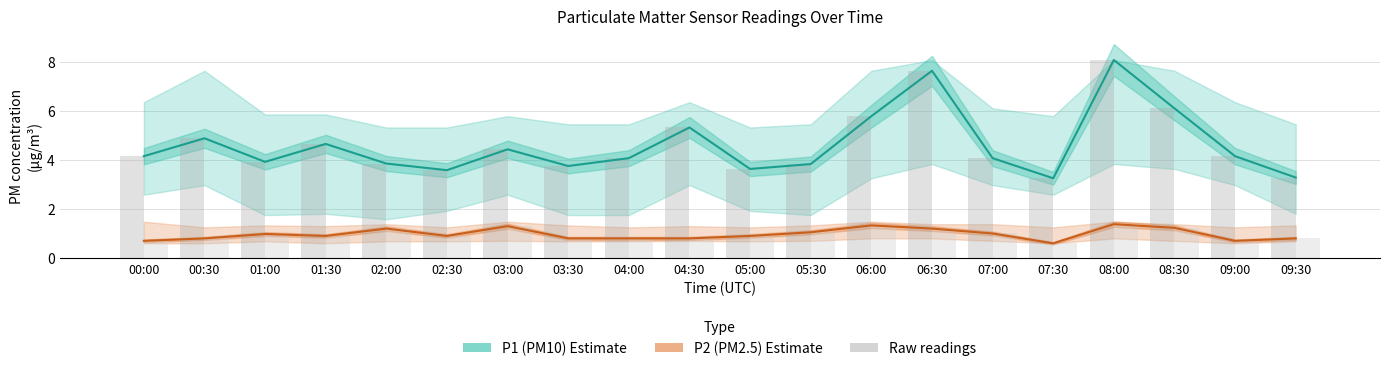

At how many categories does at least one series exceed 6?

3